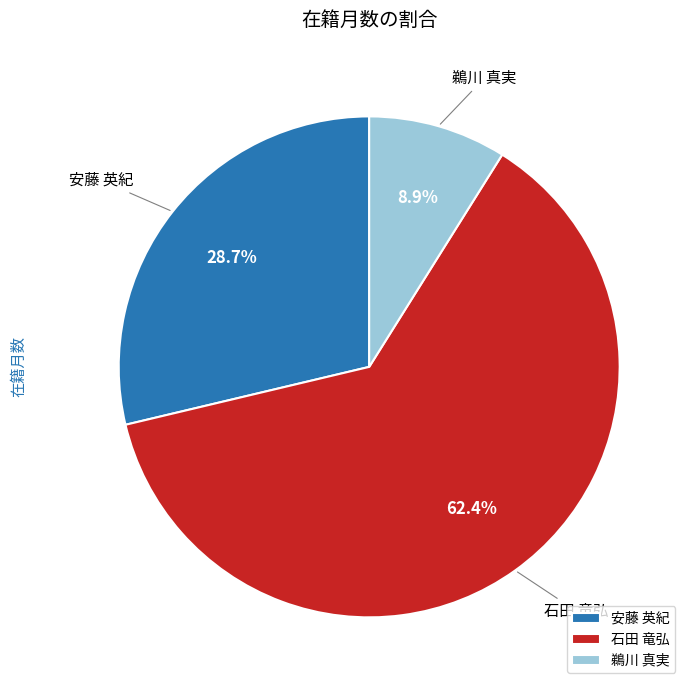

Rank the categories by value from lowest to highest.

鵜川 真実, 安藤 英紀, 石田 竜弘